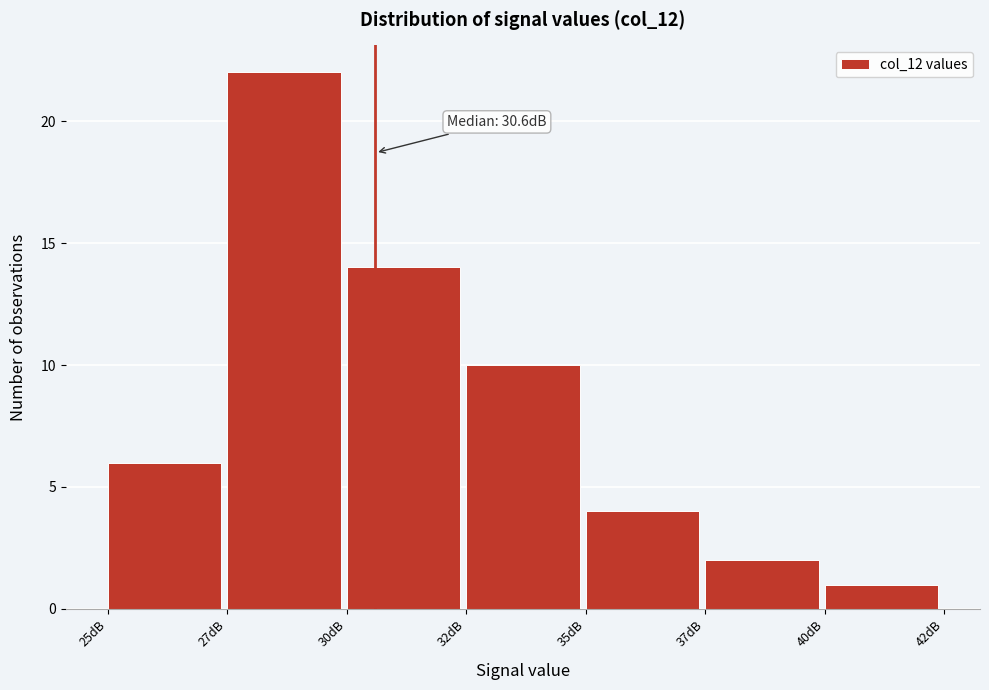

Reading left to right, extract all data points from this chart.

6	22	14	10	4	2	1